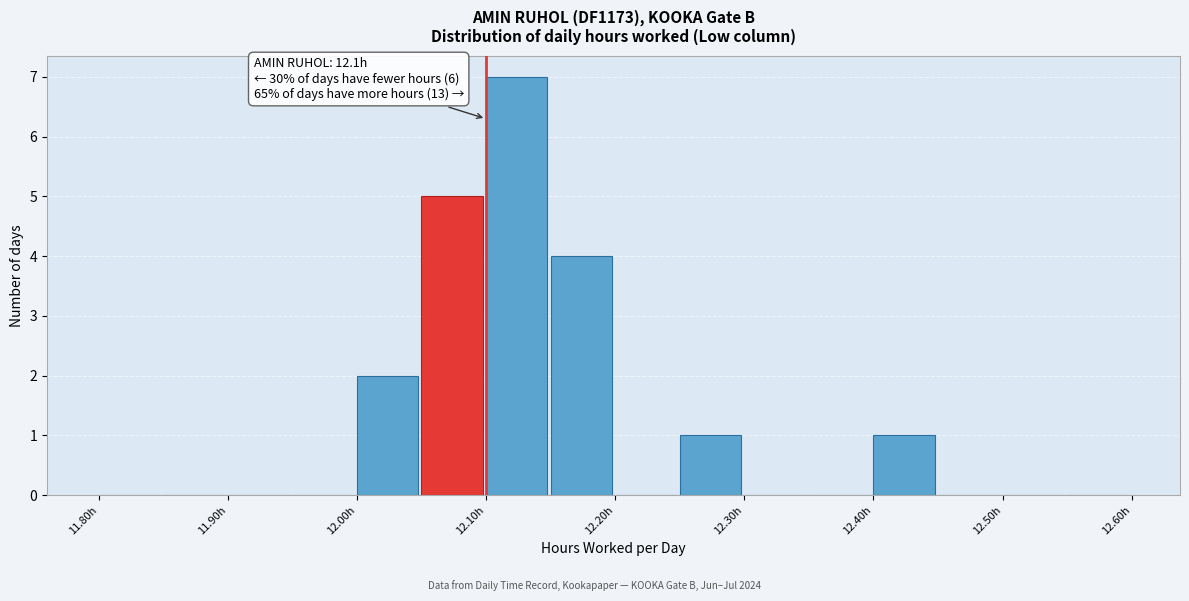

Which range on the x-axis has the tallest bar?

12.10 to 12.15